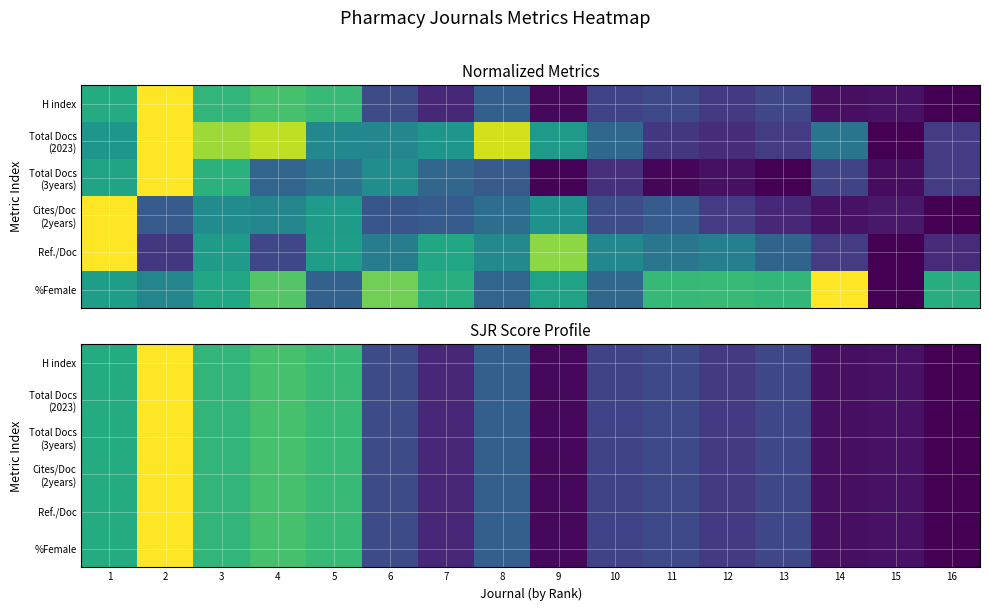

Which has a higher value, 13 or 4?

4